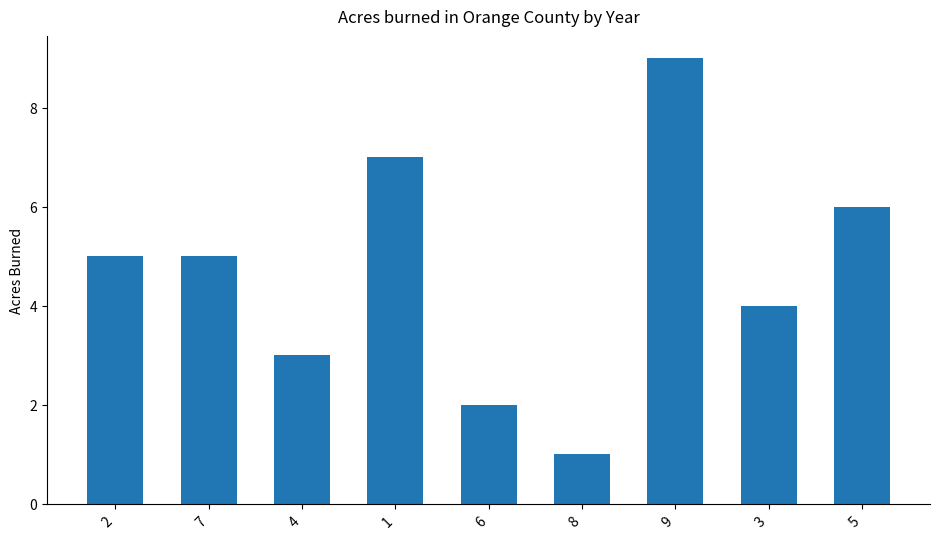

How many bars are there in total?

9